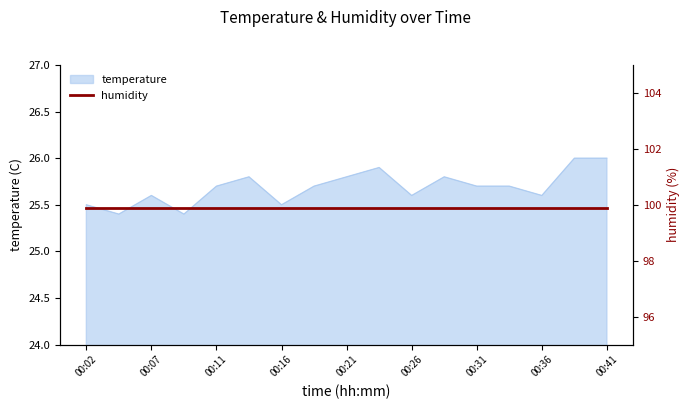

Between 00:28 and 00:24, which is larger?

00:24